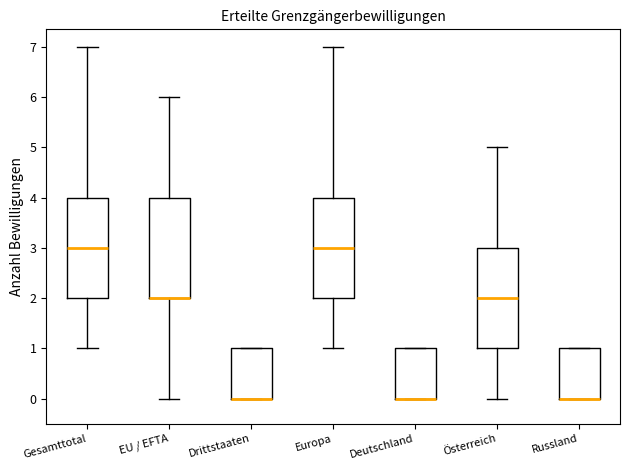

Where is the upper edge of the box for Drittstaaten on the y-axis? The values are not printed on the chart, so give them approximately, as read against the axis.

1